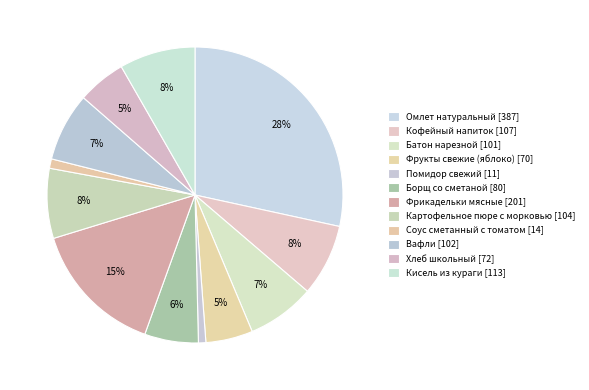

Count the number of slices in the pie.

12